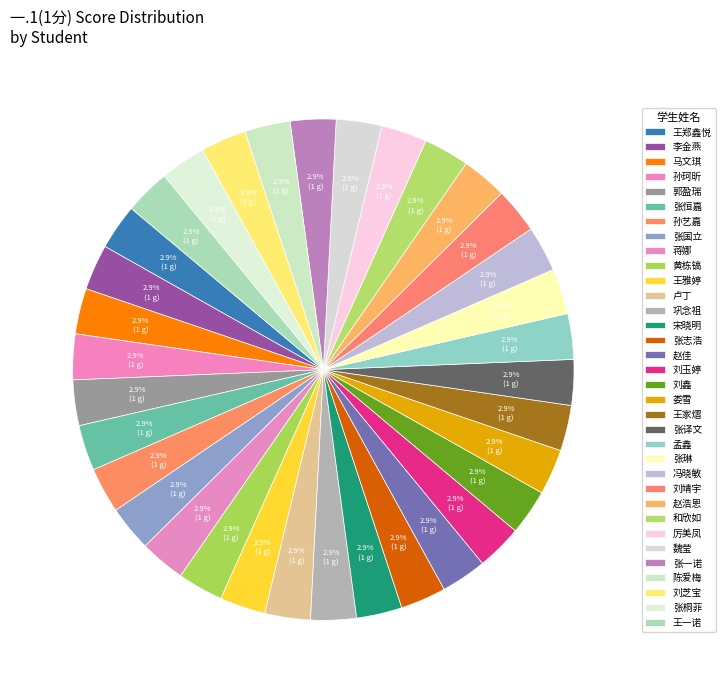

What portion of the pie excludes 宋晓明?

97.1%